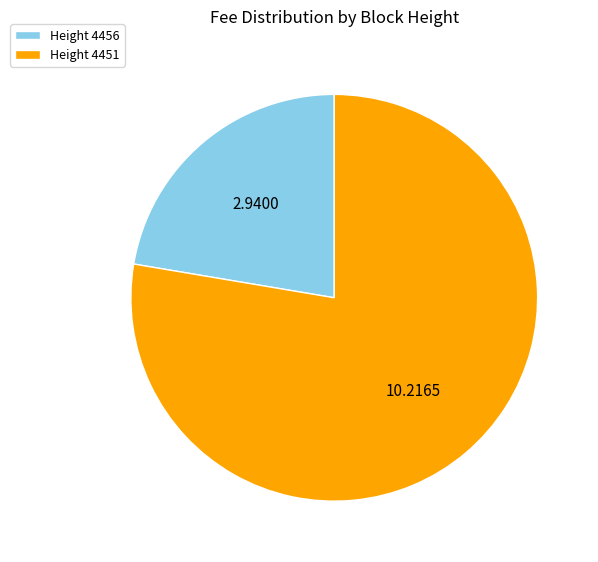

Rank the categories by value from highest to lowest.

Height 4451, Height 4456